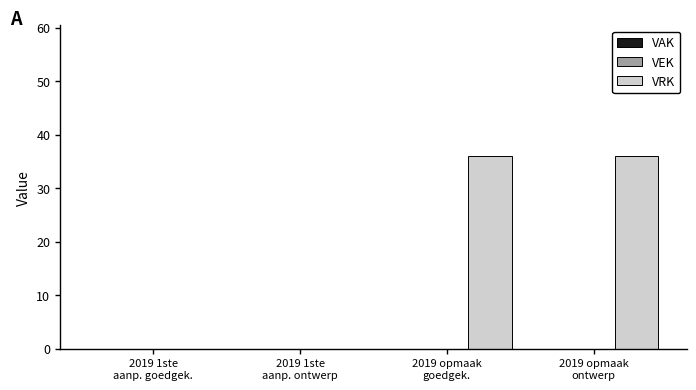

What is the maximum value shown in the chart?

36